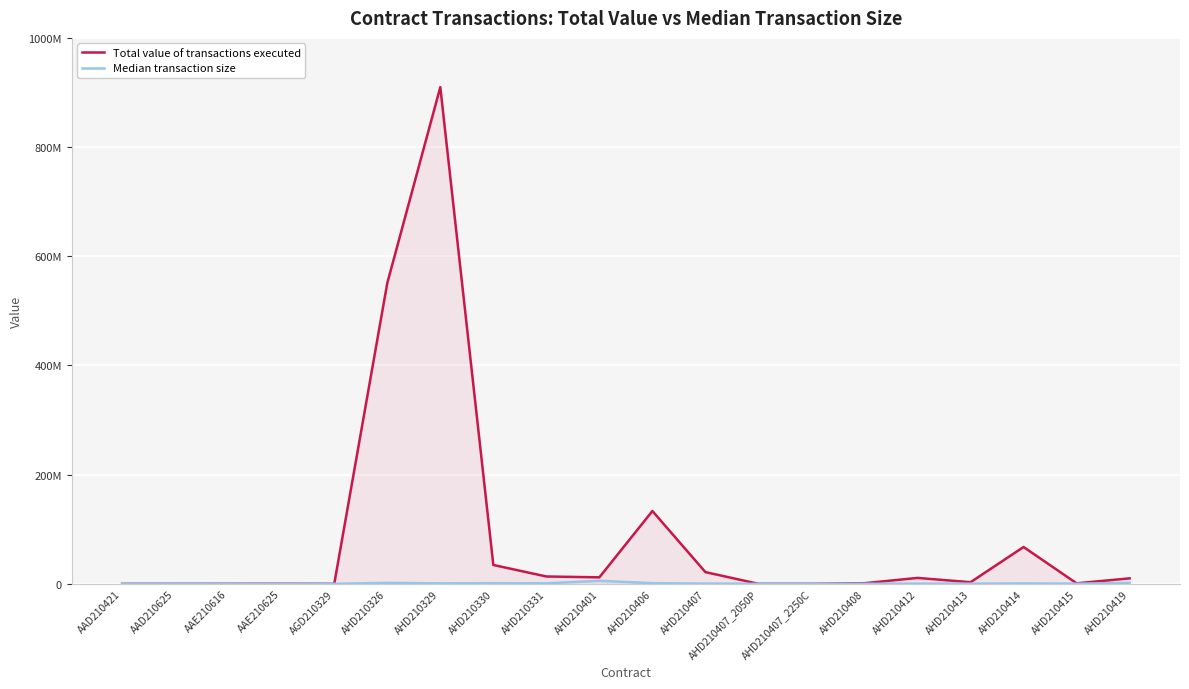

Reading left to right, list all the values displayed in this chart.

Total value of transactions executed: AAD210421=0.0	AAD210625=0.0	AAE210616=76280.0	AAE210625=183700.0	AGD210329=0.0	AHD210326=550850537.5	AHD210329=909772358.0	AHD210330=34507714.2	AHD210331=13424449.0	AHD210401=11877500.0	AHD210406=133370068.8	AHD210407=21422336.5	AHD210407_2050P=11150.0	AHD210407_2250C=2075.0	AHD210408=1113069.5	AHD210412=10808720.0	AHD210413=2946984.8	AHD210414=67424894.0	AHD210415=887520.0	AHD210419=10022240.0
Median transaction size: AAD210421=0.0	AAD210625=0.0	AAE210616=0.0	AAE210625=0.0	AGD210329=0.0	AHD210326=1720887.5	AHD210329=828056.2	AHD210330=1167468.8	AHD210331=910406.2	AHD210401=5524375.0	AHD210406=1189272.5	AHD210407=445226.0	AHD210407_2050P=5575.0	AHD210407_2250C=1037.5	AHD210408=111335.5	AHD210412=388304.0	AHD210413=278645.0	AHD210414=721519.5	AHD210415=221880.0	AHD210419=1553790.0